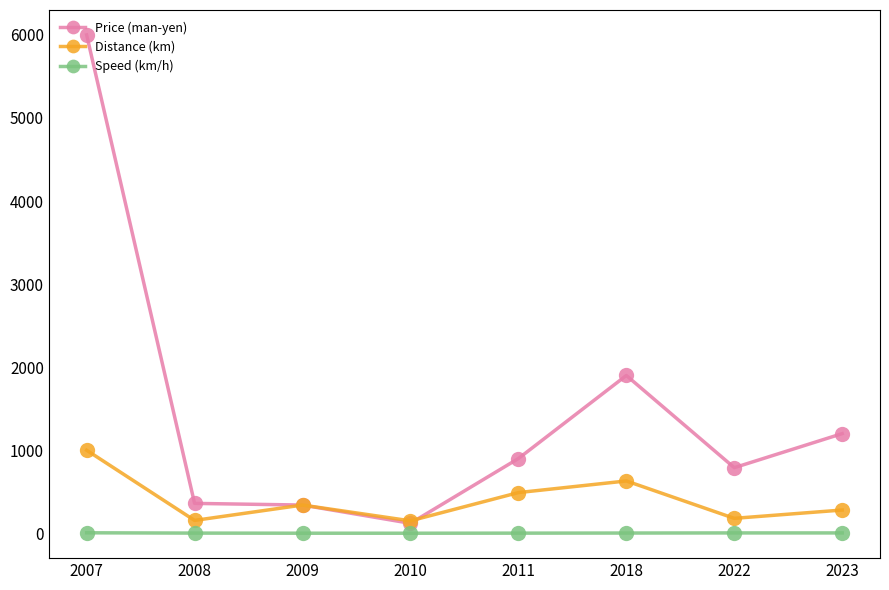

At which category is the sum across all series the highest?

2007